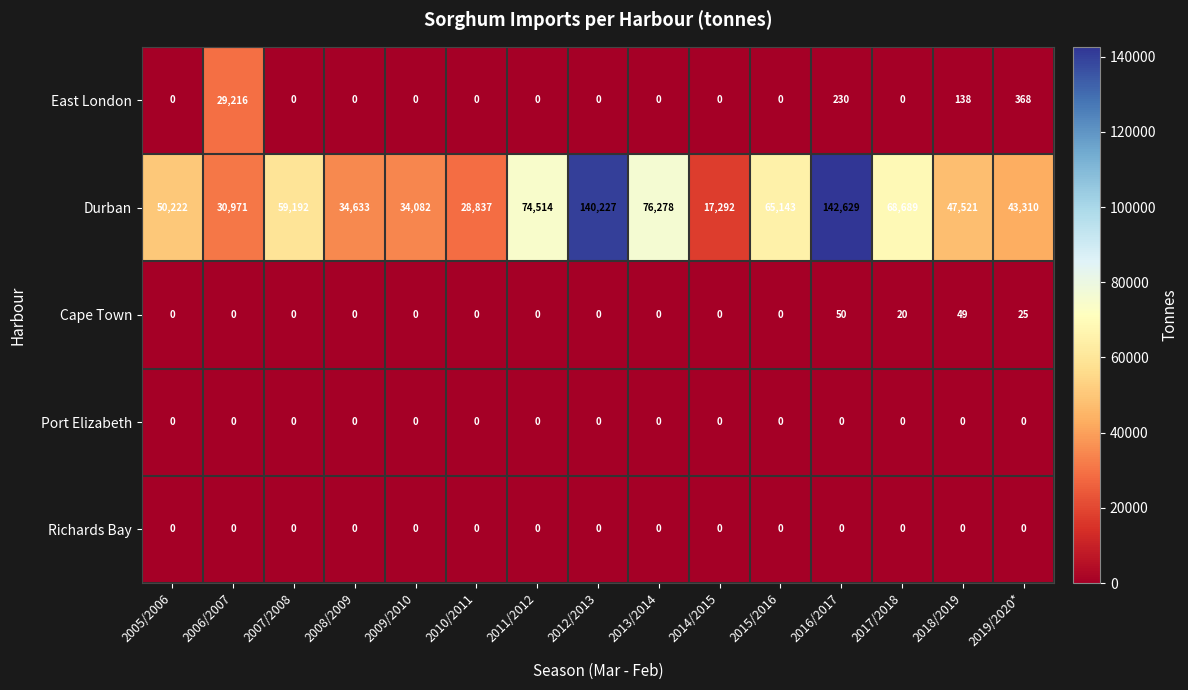

At how many categories does at least one series exceed 122949?

2